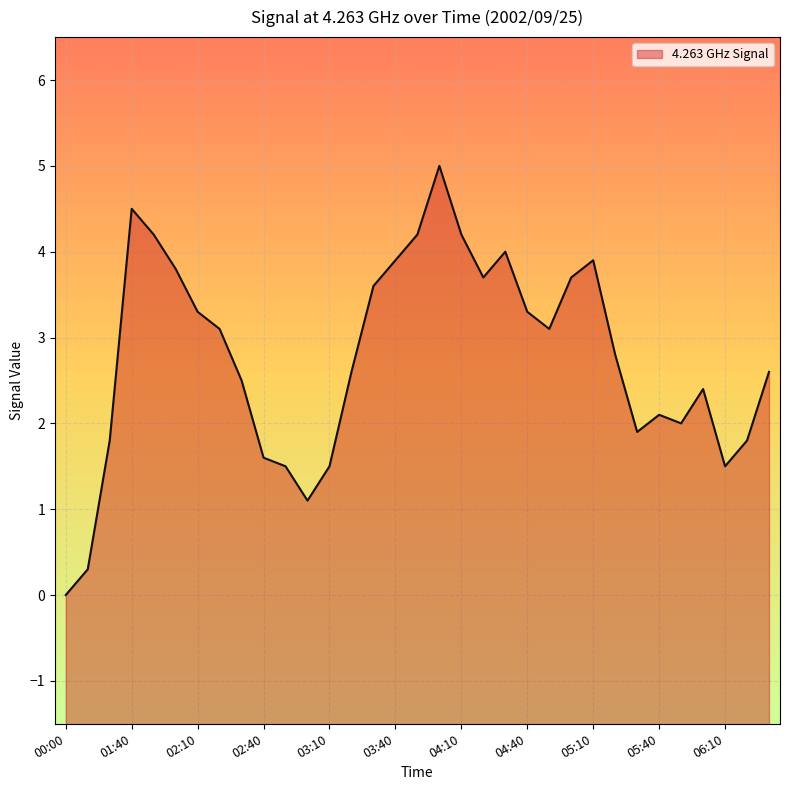

Which has a higher value, 05:40 or 03:40?

03:40